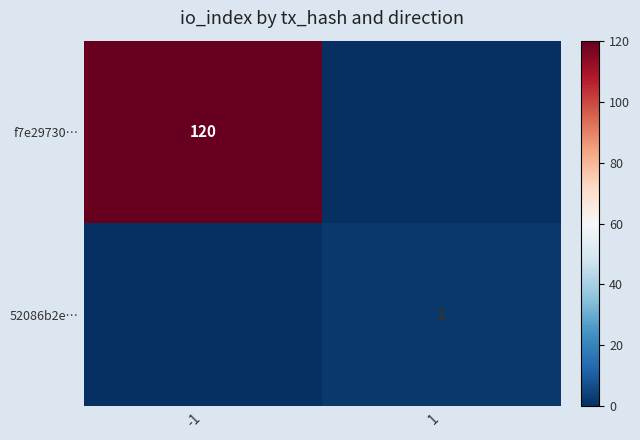

Is the value of f7e29730… at -1 greater than the value of 52086b2e… at 1?

Yes